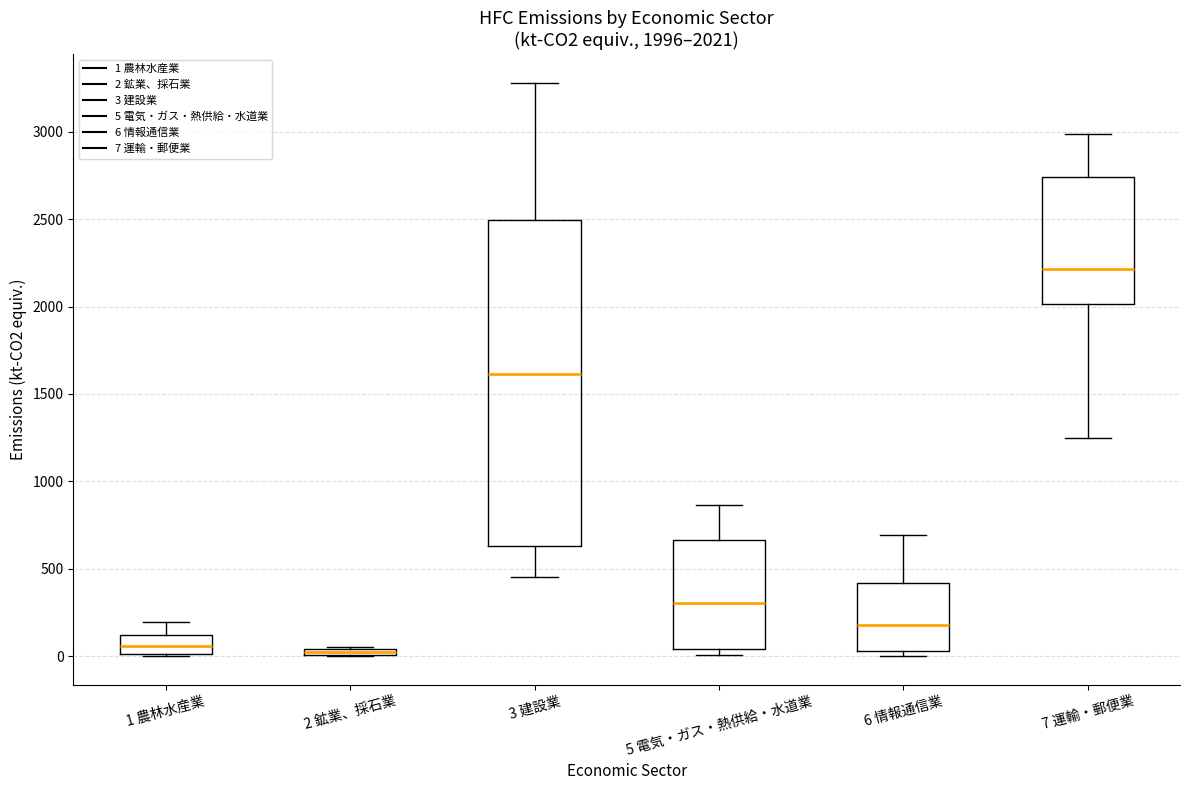

Comparing the boxes themselves (not the whiskers), which one is the tallest?

3 建設業